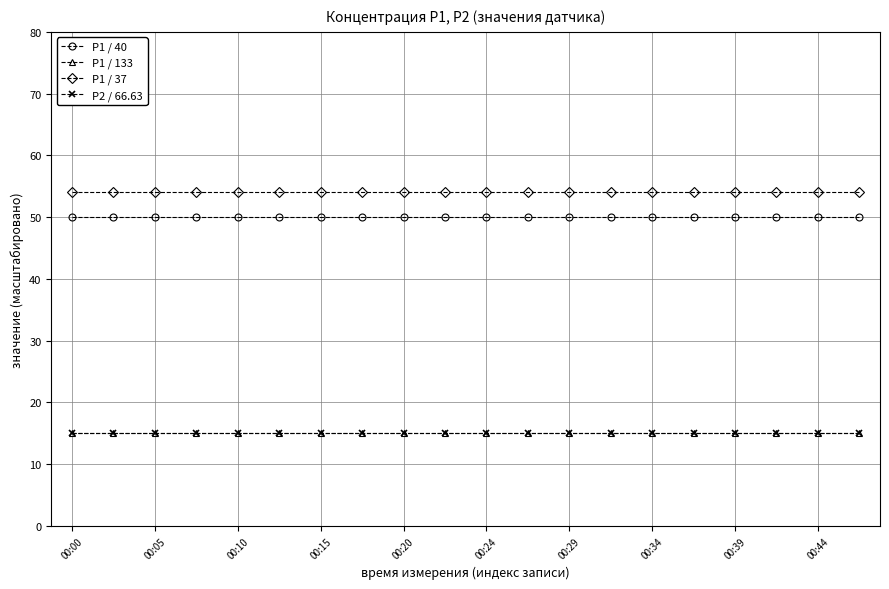

Reading left to right, transcribe all the data shown in this chart.

P1 / 40: 50.0	50.0	50.0	50.0	50.0	50.0	50.0	50.0	50.0	50.0	50.0	50.0	50.0	50.0	50.0	50.0	50.0	50.0	50.0	50.0
P1 / 133: 15.0	15.0	15.0	15.0	15.0	15.0	15.0	15.0	15.0	15.0	15.0	15.0	15.0	15.0	15.0	15.0	15.0	15.0	15.0	15.0
P1 / 37: 54.1	54.1	54.1	54.1	54.1	54.1	54.1	54.1	54.1	54.1	54.1	54.1	54.1	54.1	54.1	54.1	54.1	54.1	54.1	54.1
P2 / 66.63: 15.0	15.0	15.0	15.0	15.0	15.0	15.0	15.0	15.0	15.0	15.0	15.0	15.0	15.0	15.0	15.0	15.0	15.0	15.0	15.0